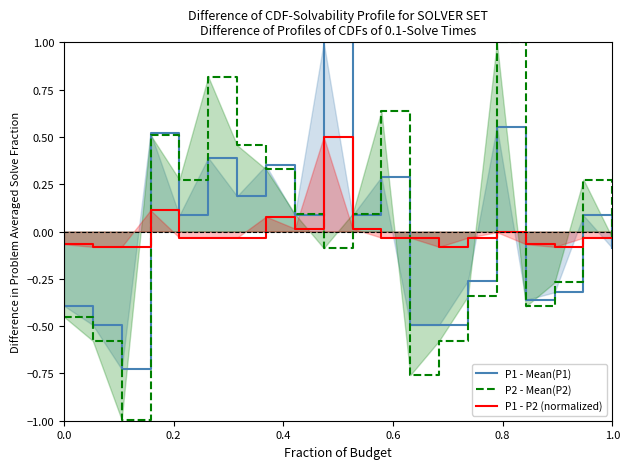

Reading left to right, what are all the values shown in this chart?

P1 - Mean(P1): -0.4	-0.5	-0.7	0.5	0.1	0.4	0.2	0.3	0.1	1.0	0.1	0.3	-0.5	-0.5	-0.3	0.6	-0.4	-0.3	0.1	-0.1
P2 - Mean(P2): -0.5	-0.6	-1.0	0.5	0.3	0.8	0.5	0.3	0.1	-0.1	0.1	0.6	-0.8	-0.6	-0.3	1.0	-0.4	-0.3	0.3	-0.0
P1 - P2 (normalized): -0.1	-0.1	-0.1	0.1	-0.0	-0.0	-0.0	0.1	0.0	0.5	0.0	-0.0	-0.0	-0.1	-0.0	-0.0	-0.1	-0.1	-0.0	-0.0